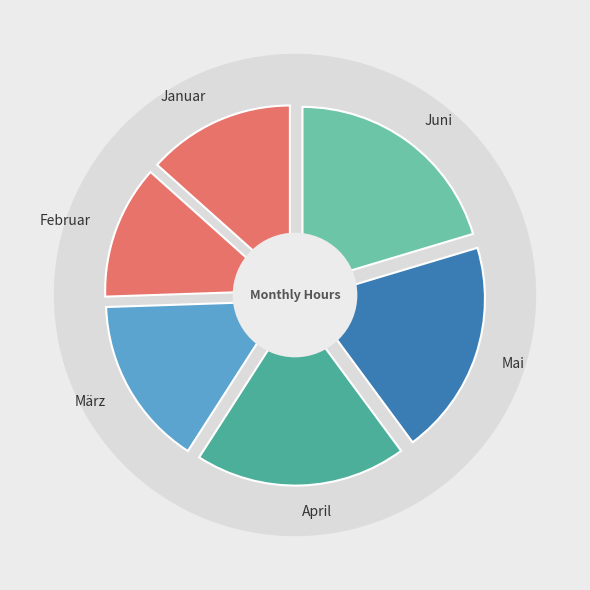

What percentage is the Februar slice, to the nearest percent?

12%